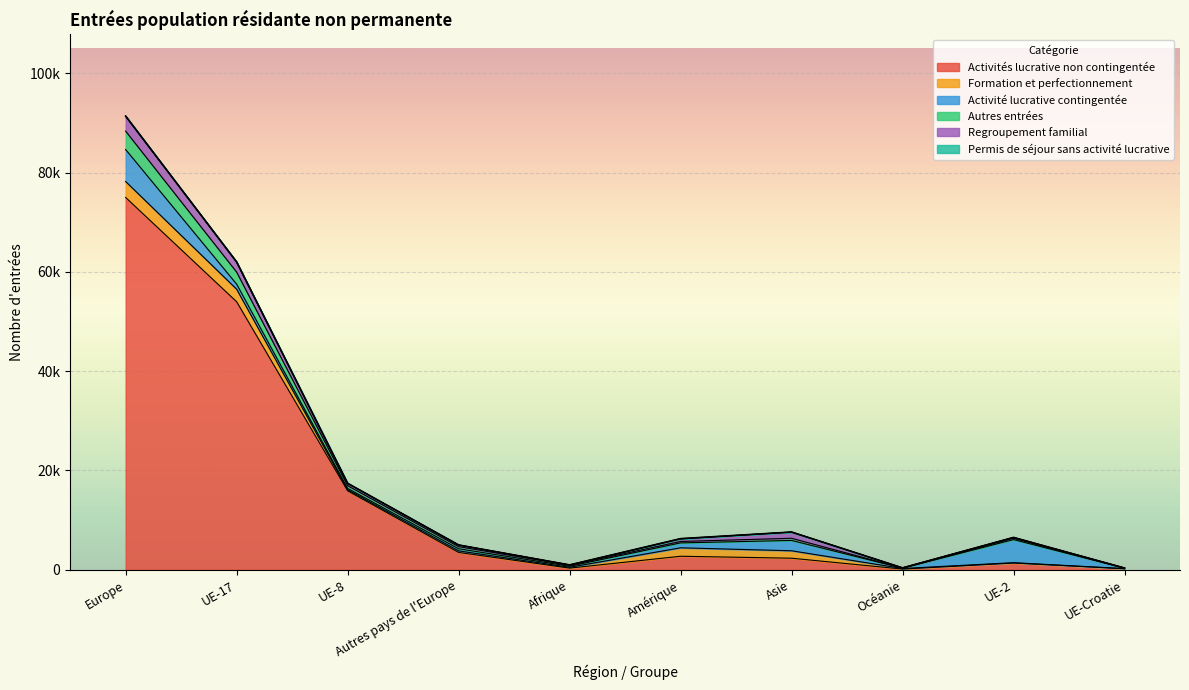

True or false: Permis de séjour sans activité lucrative and Formation et perfectionnement intersect in this chart.

False